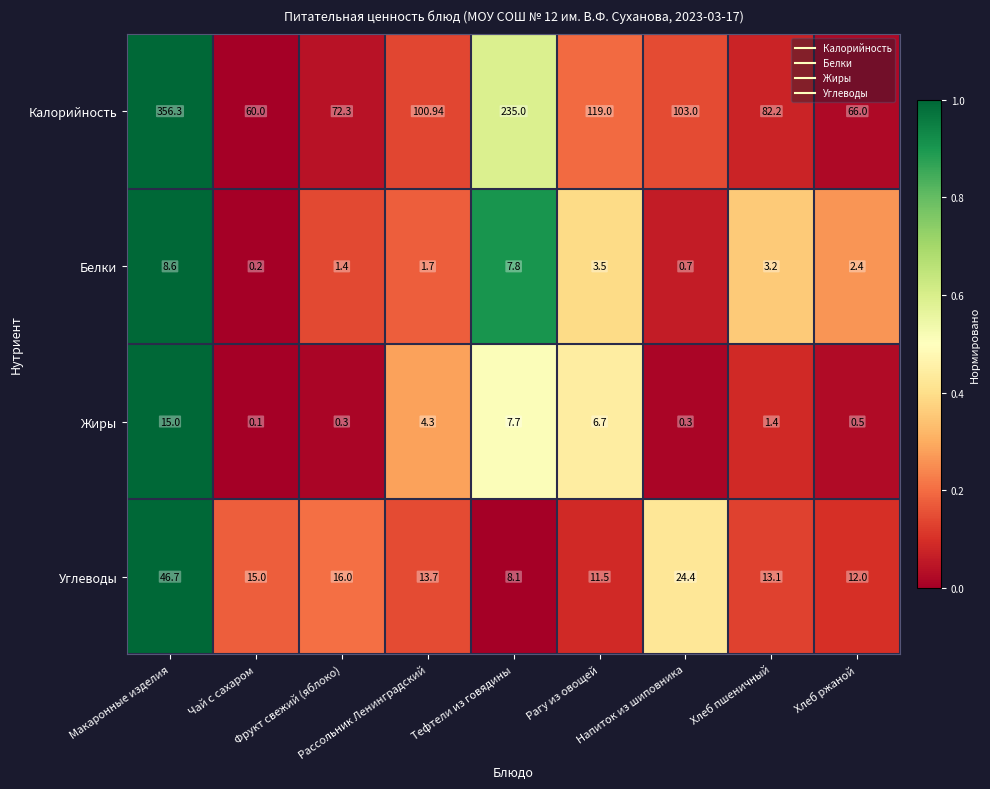

Between Фрукт свежий (яблоко) and Напиток из шиповника, which series saw the biggest shift?

Калорийность